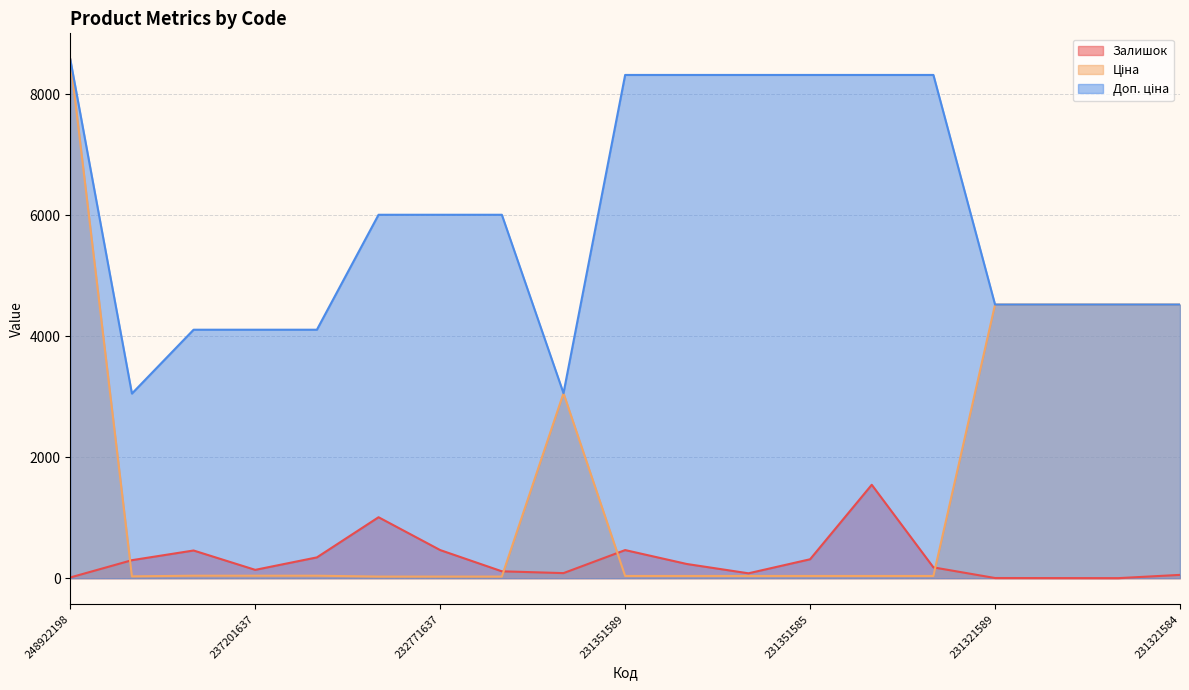

What value does the Залишок series have at 231321589?

3.0